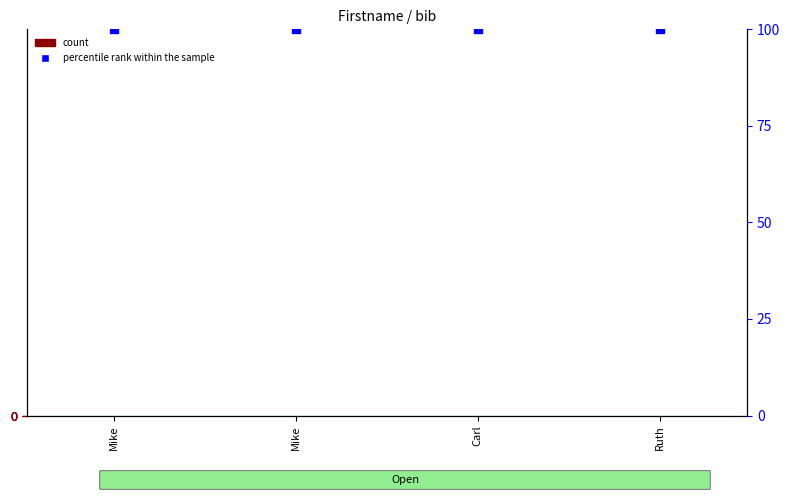

At how many categories does at least one series exceed 13?

4